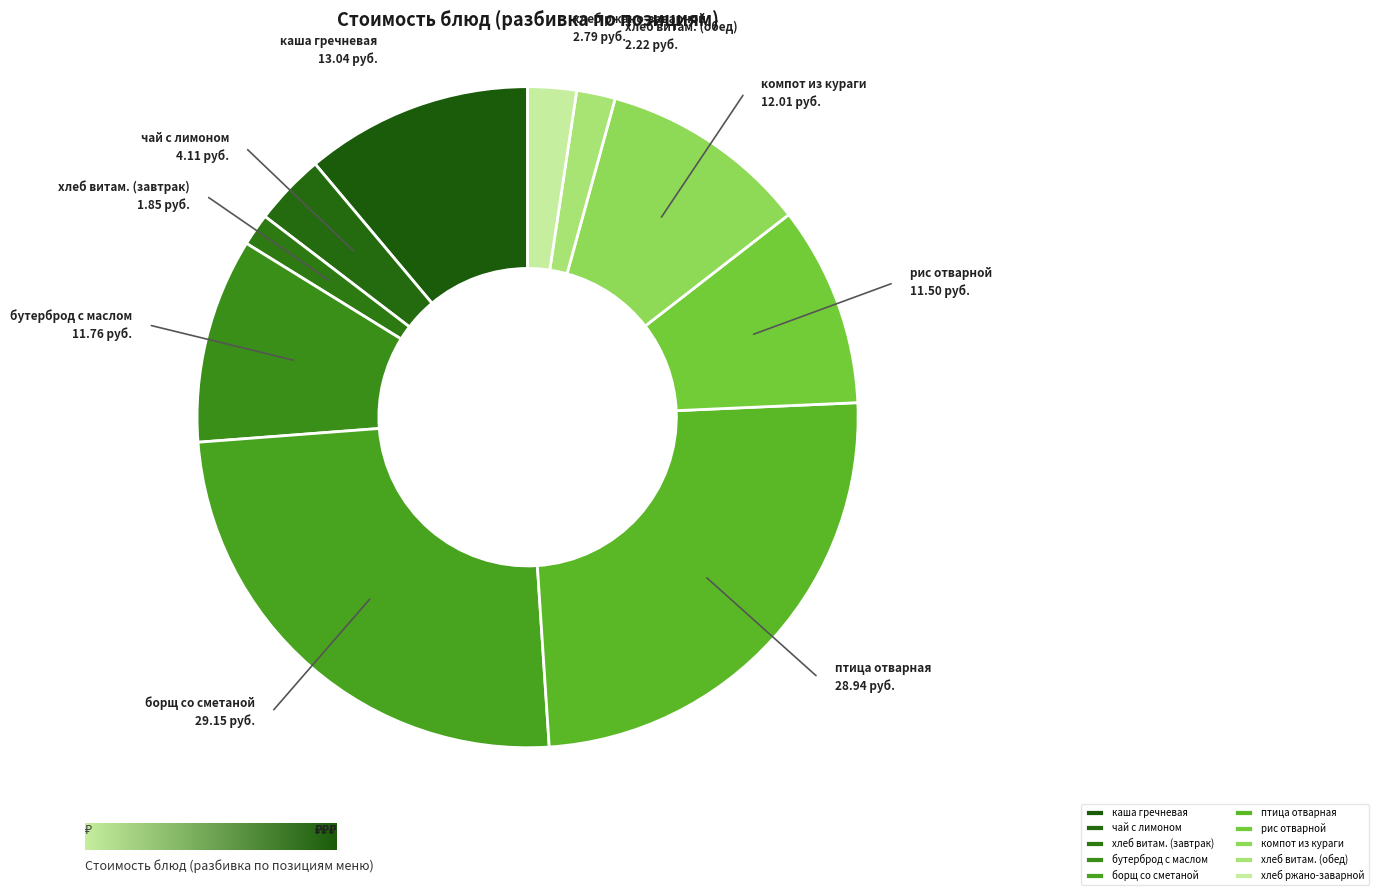

What is the ratio of the value at компот из кураги to the value at чай с лимоном?

2.9